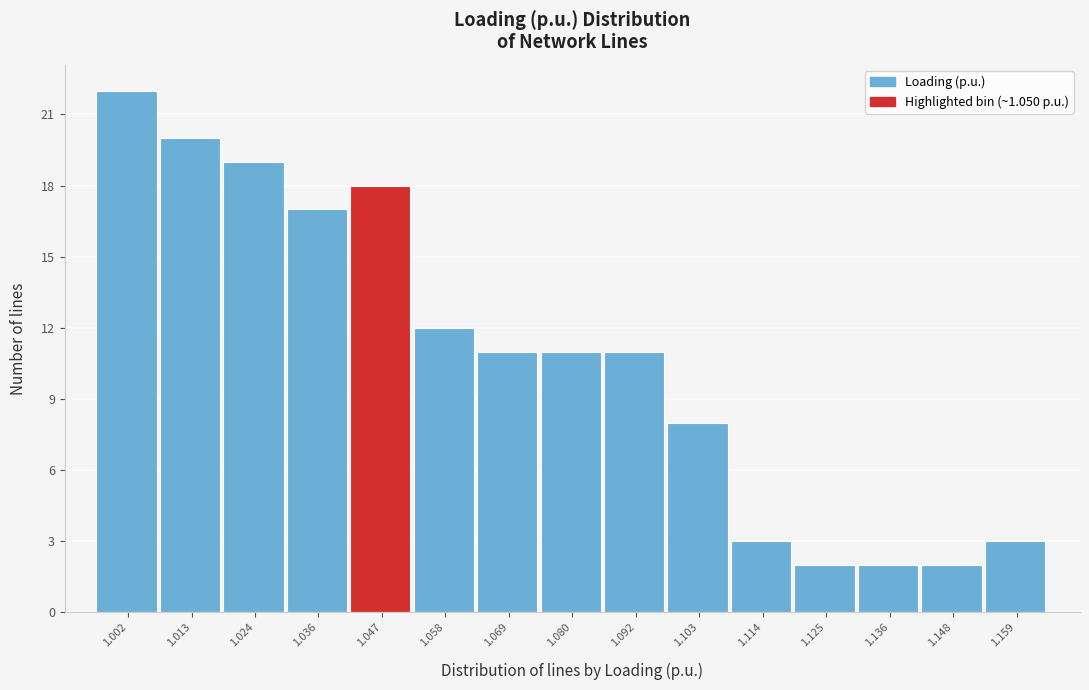

Reading left to right, what are all the values shown in this chart?

1.002=22	1.013=20	1.024=19	1.036=17	1.047=18	1.058=12	1.069=11	1.080=11	1.092=11	1.103=8	1.114=3	1.125=2	1.136=2	1.148=2	1.159=3